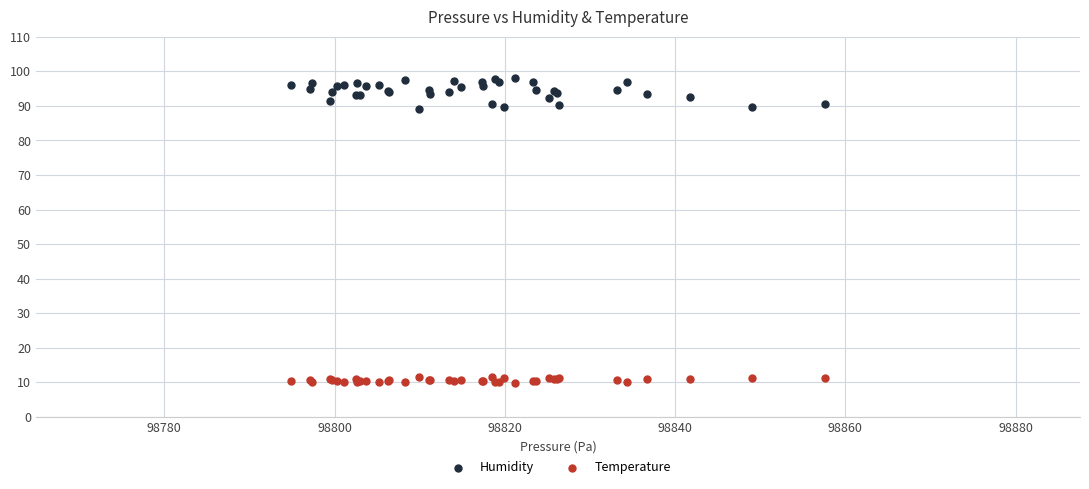

Which series reaches the maximum Y coordinate?

Humidity